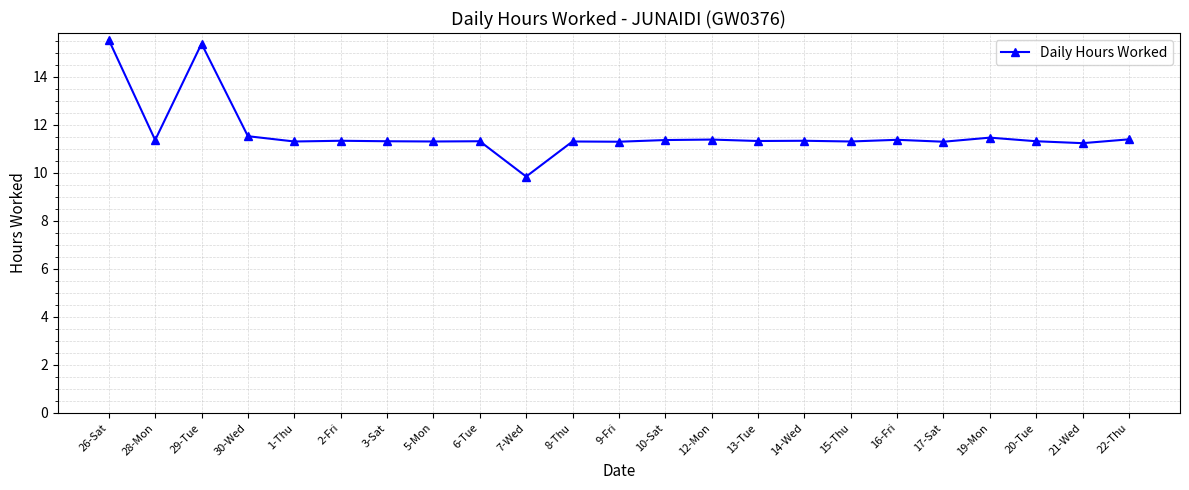

What is the label of the 3rd point from the left?

29-Tue